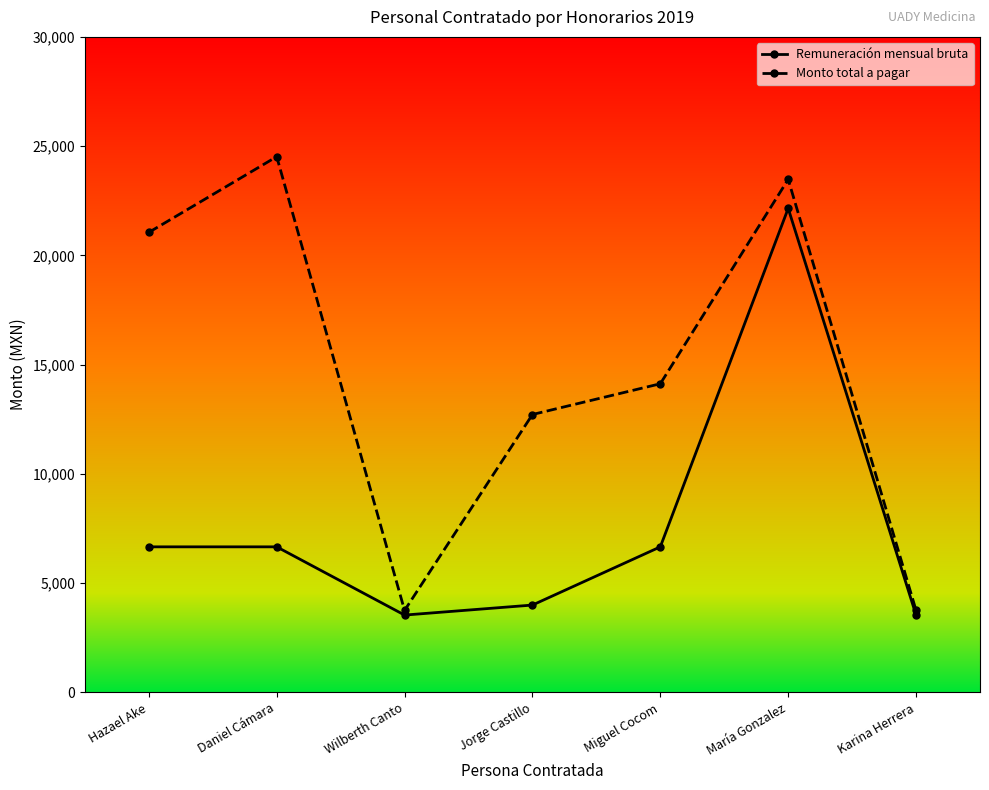

True or false: Remuneración mensual bruta has more than 2 points higher than both neighbors.

False